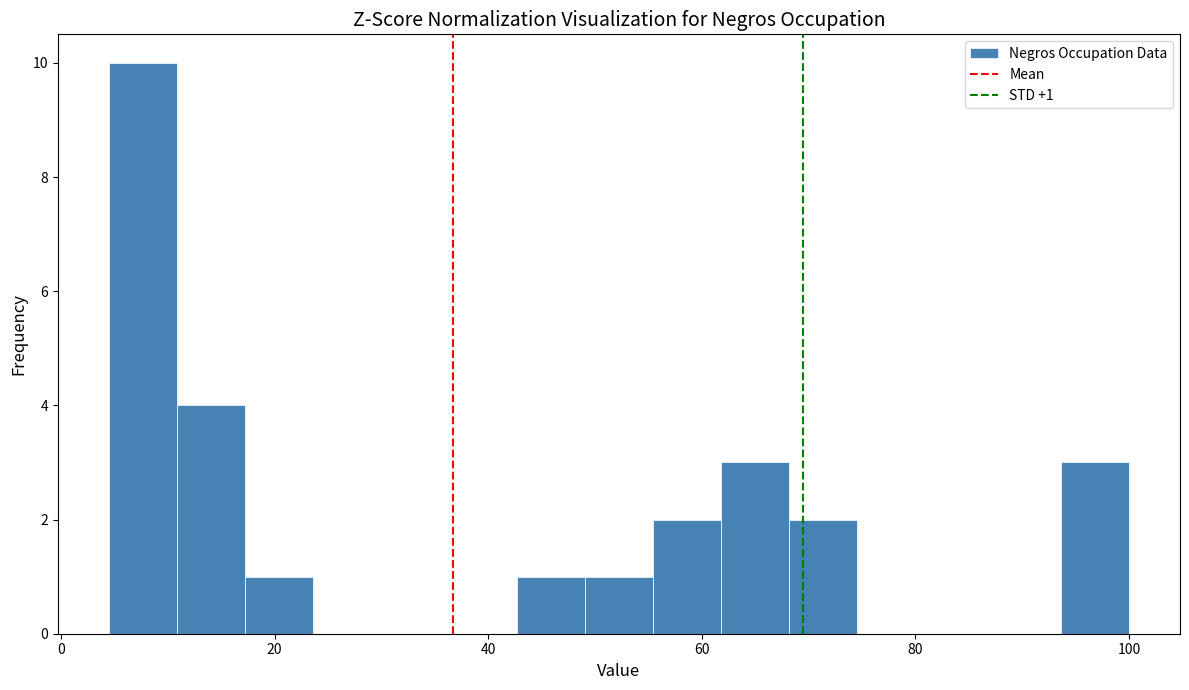

Around what value on the x-axis is the tallest bar? Give the approximate position of its centre, as read against the axis.

8